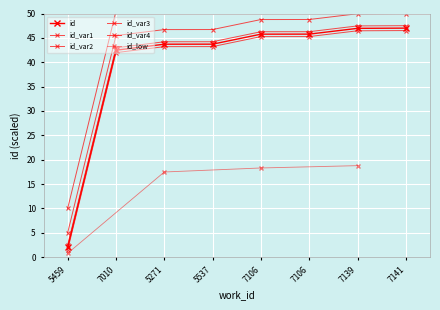

Which has a higher value, 7106 or 5537?

7106